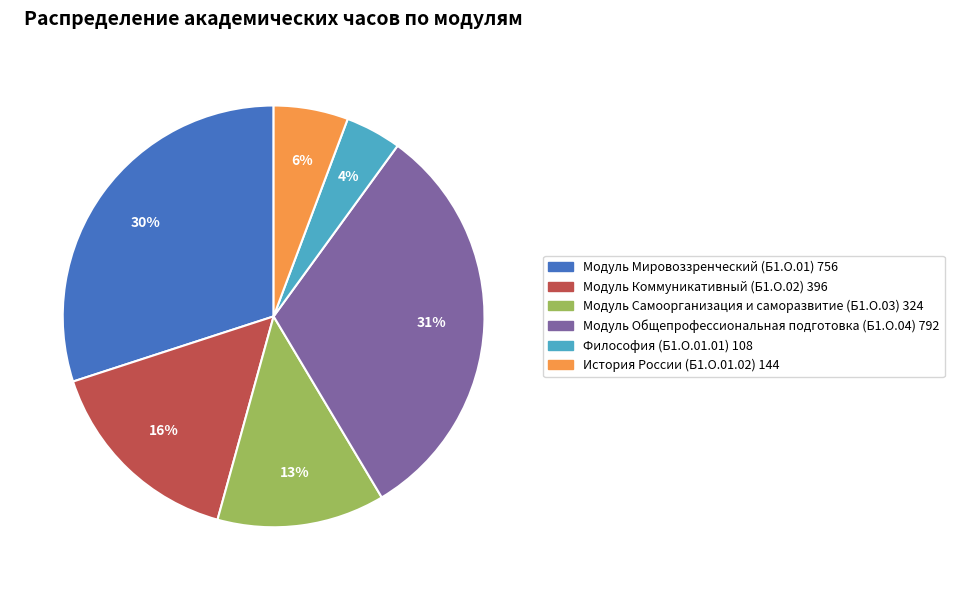

To the nearest percent, what portion does Модуль Самоорганизация и саморазвитие (Б1.О.03) represent?

13%